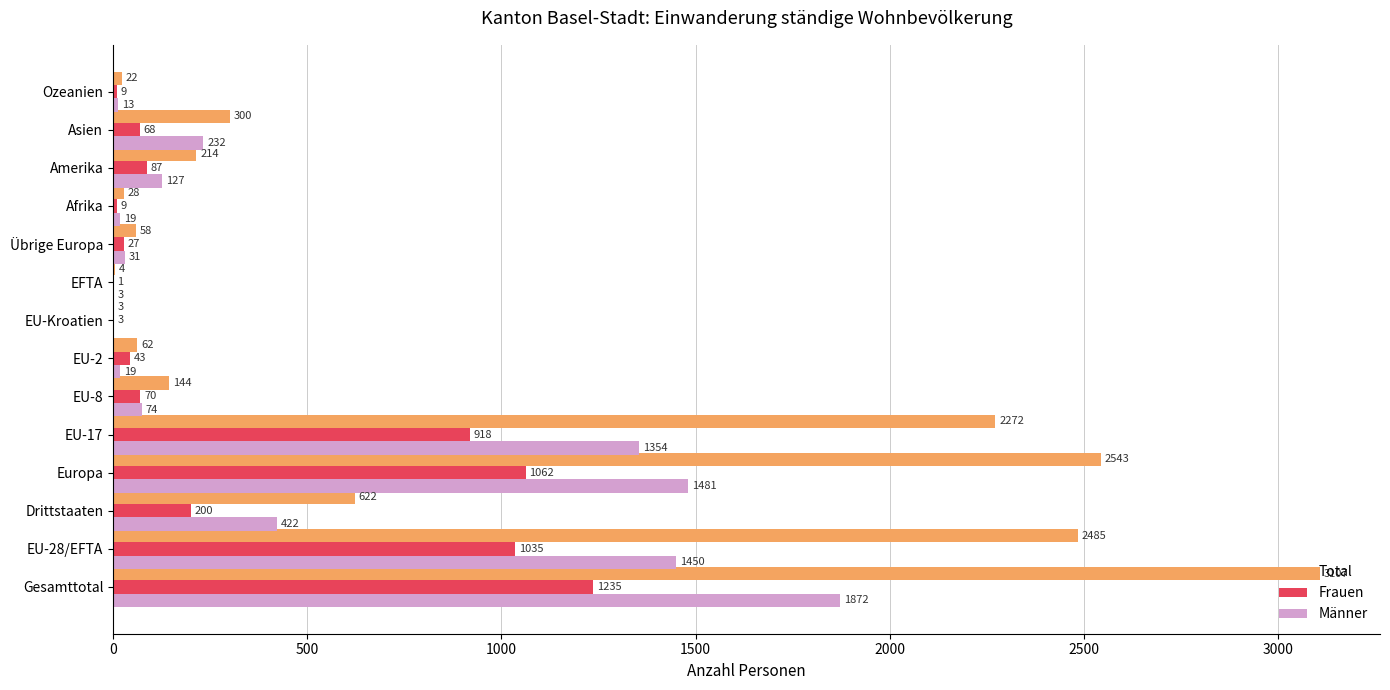

Is it true that Frauen equals 27 at Übrige Europa?

True